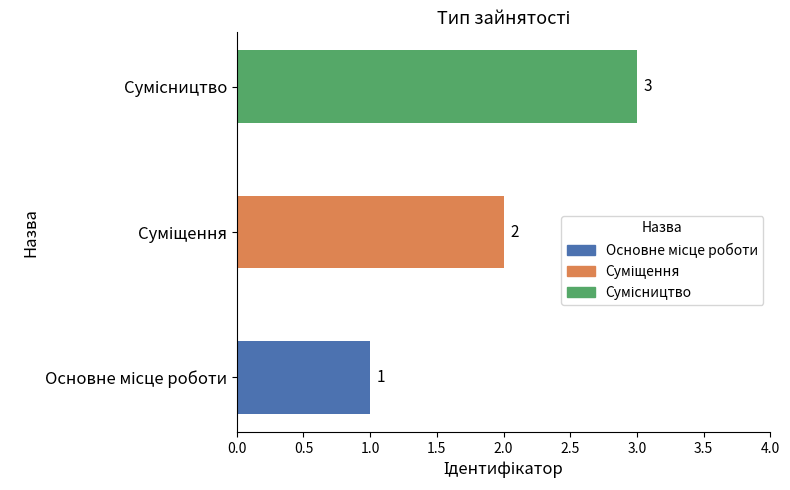

What is the change in value from Основне місце роботи to Сумісництво?

+2